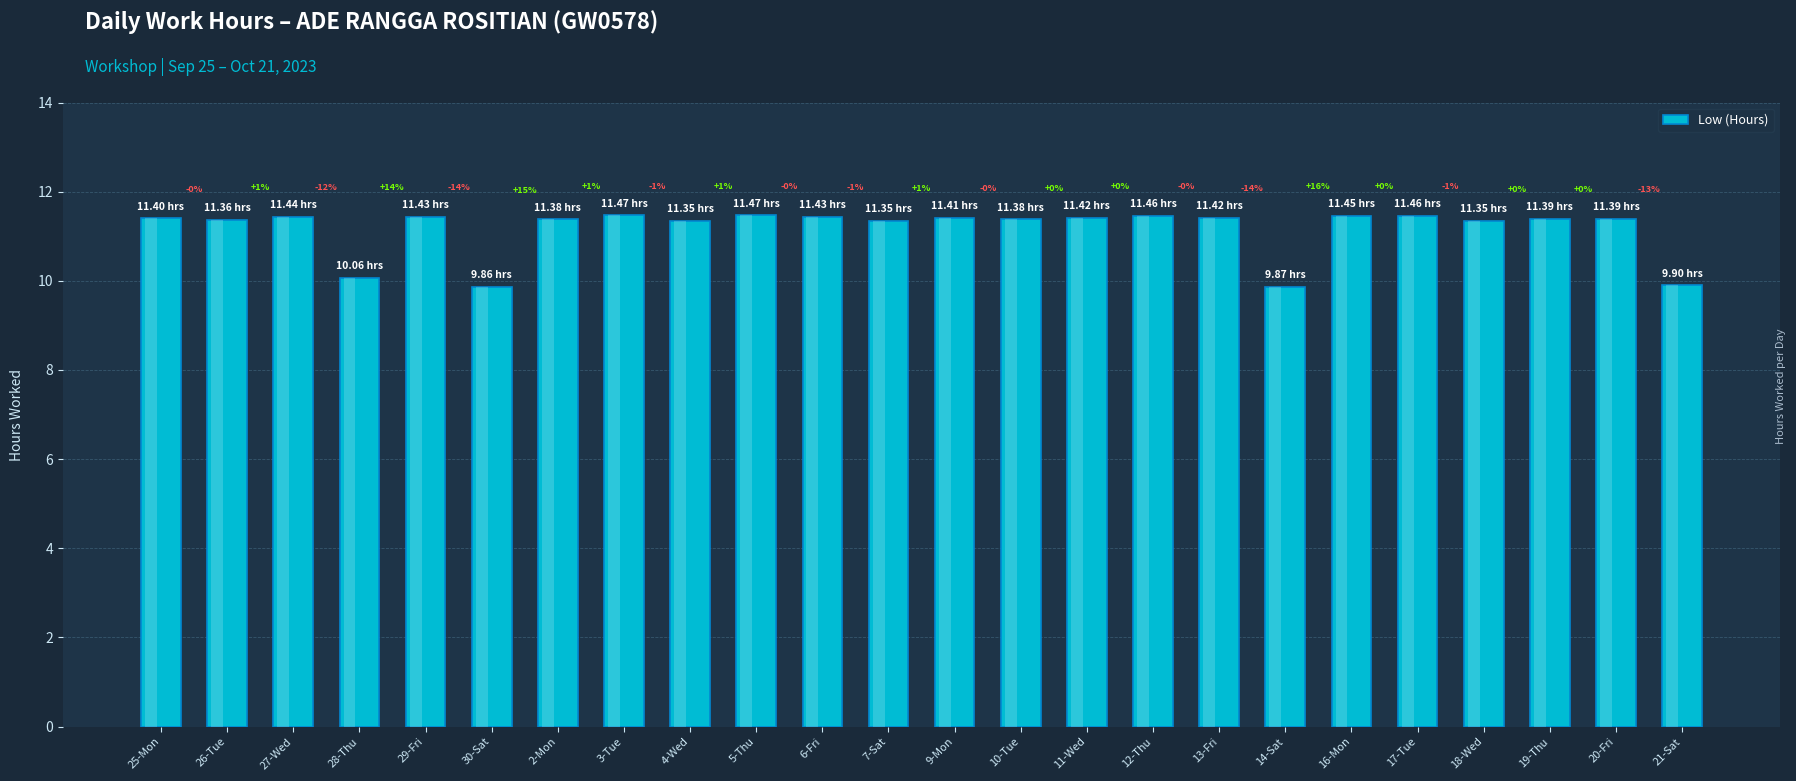

Does the chart contain any negative values?

No